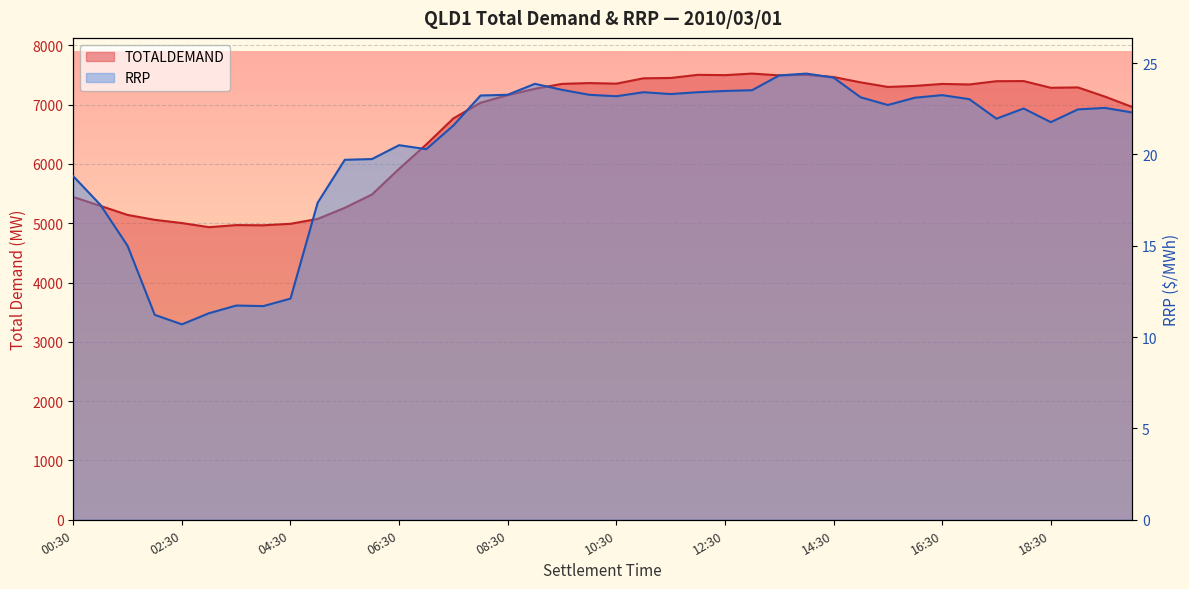

Count the number of categories in the chart.

40